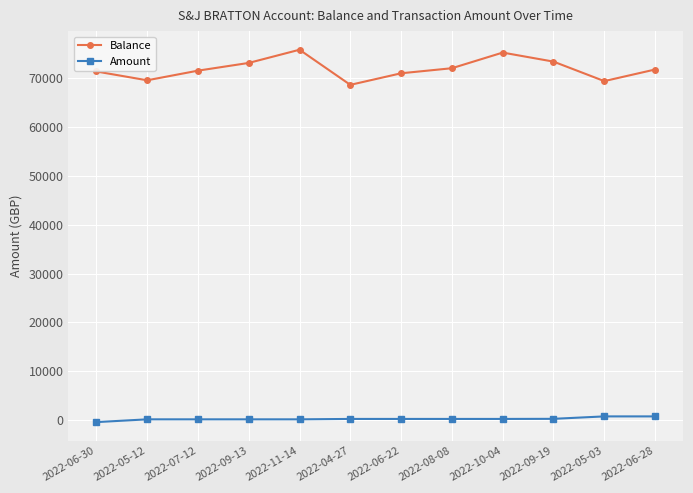

At how many categories does at least one series exceed 41277?

12